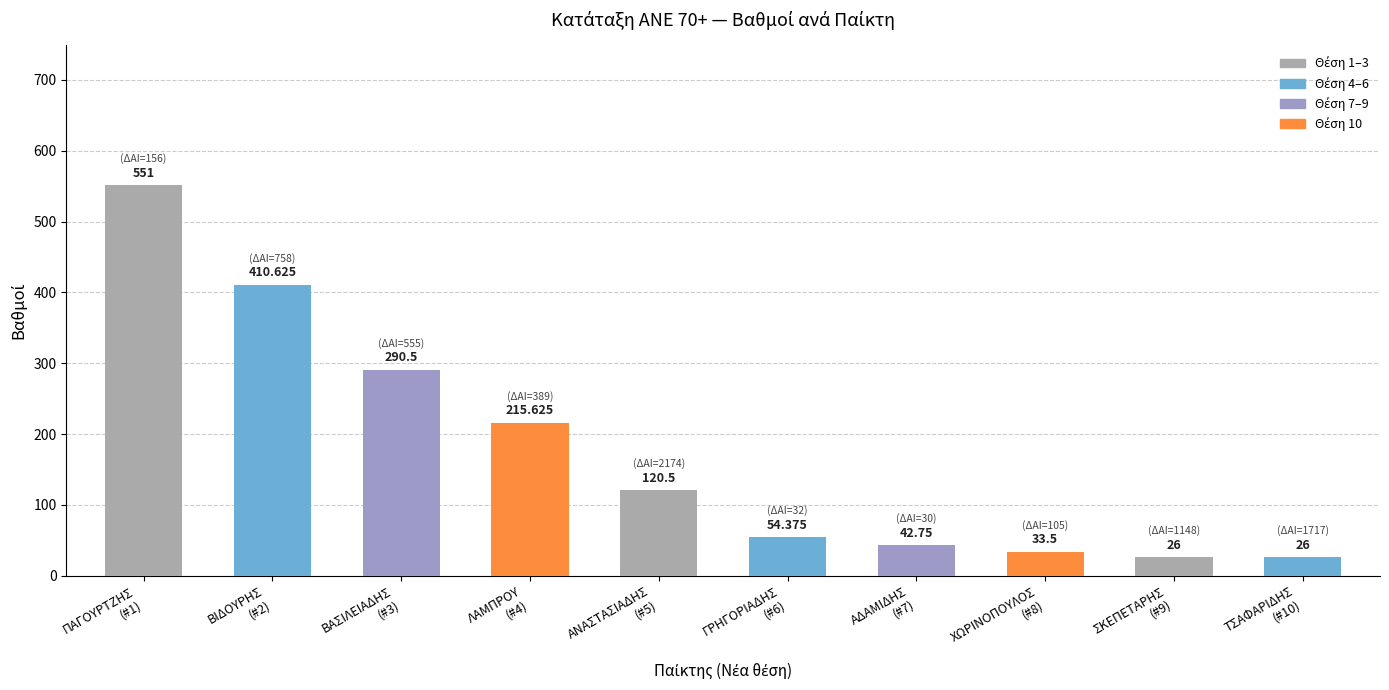

What is the maximum value shown in the chart?

551.0